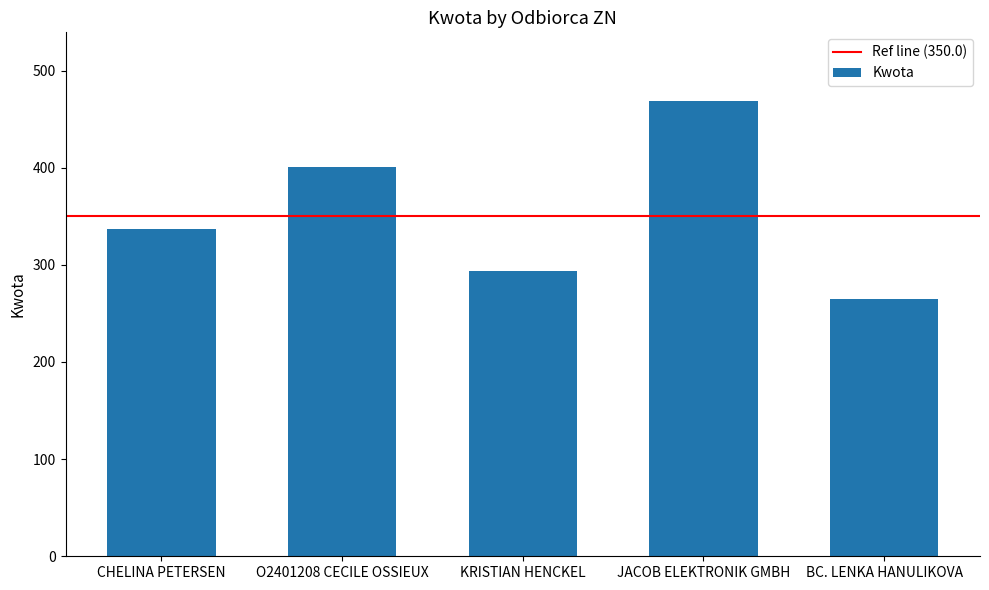

What is the label of the 2nd bar from the right?

JACOB ELEKTRONIK GMBH